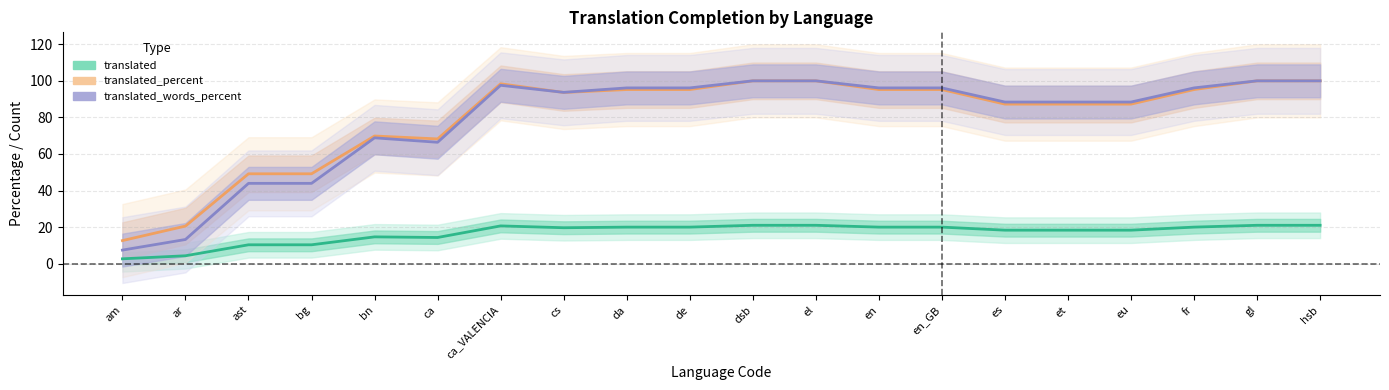

At which category does translated_words_percent reach its first local peak?

bn